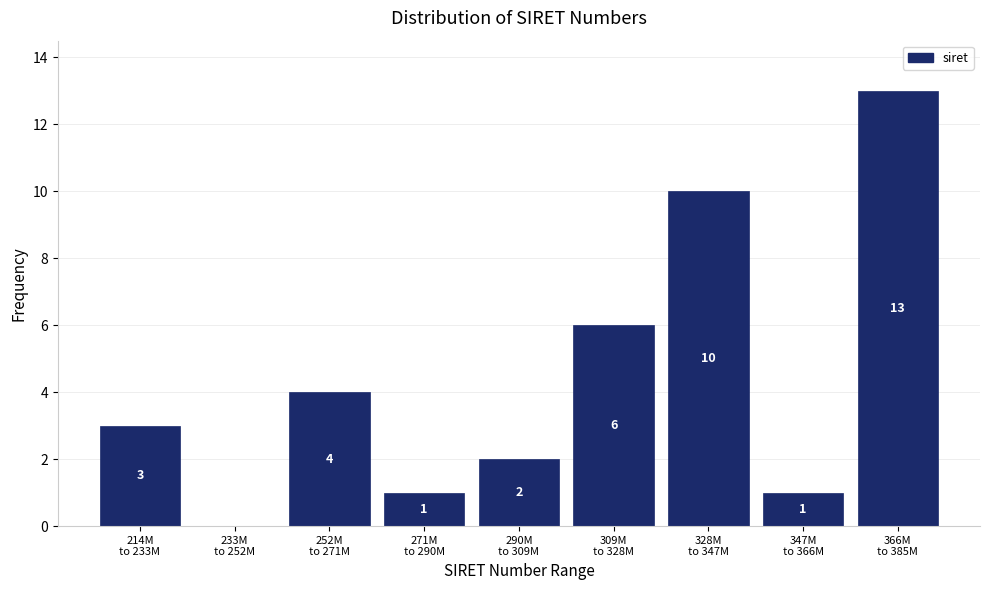

What is the greatest value displayed?

13